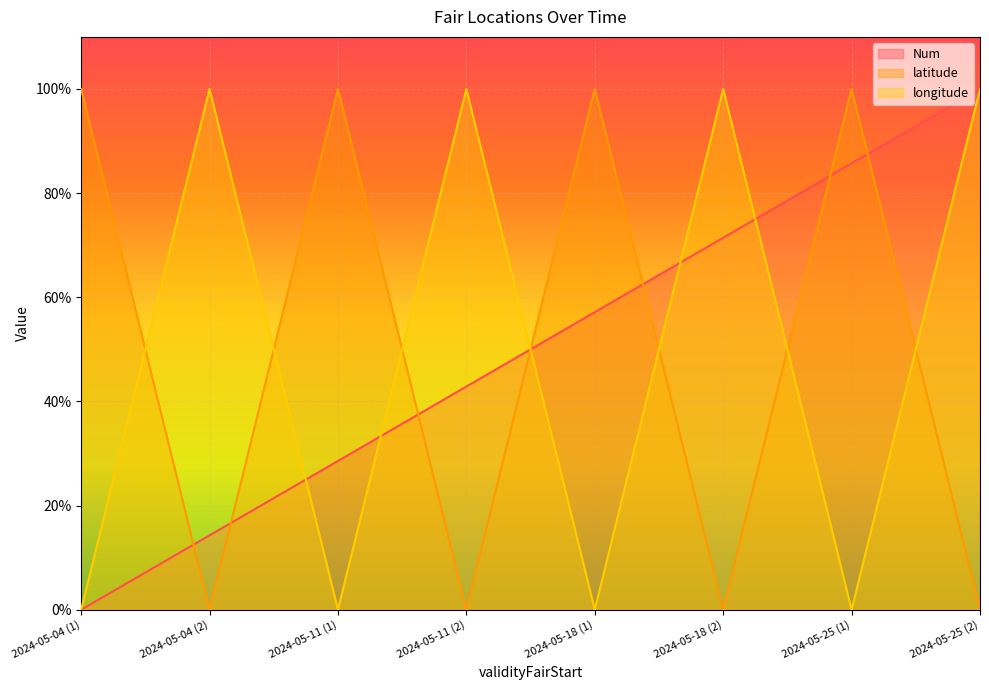

Reading left to right, list all the values displayed in this chart.

Num: 0.0	0.1	0.3	0.4	0.6	0.7	0.9	1.0
latitude: 1.0	0.0	1.0	0.0	1.0	0.0	1.0	0.0
longitude: 0.0	1.0	0.0	1.0	0.0	1.0	0.0	1.0